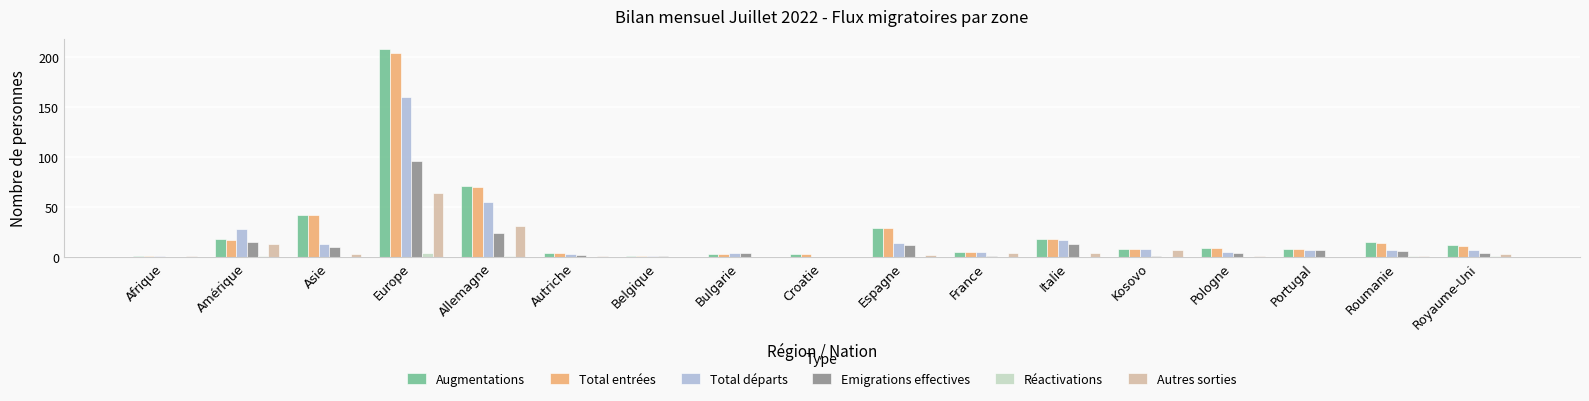

What is the sum of the Total départs values at Italie and Belgique?

18